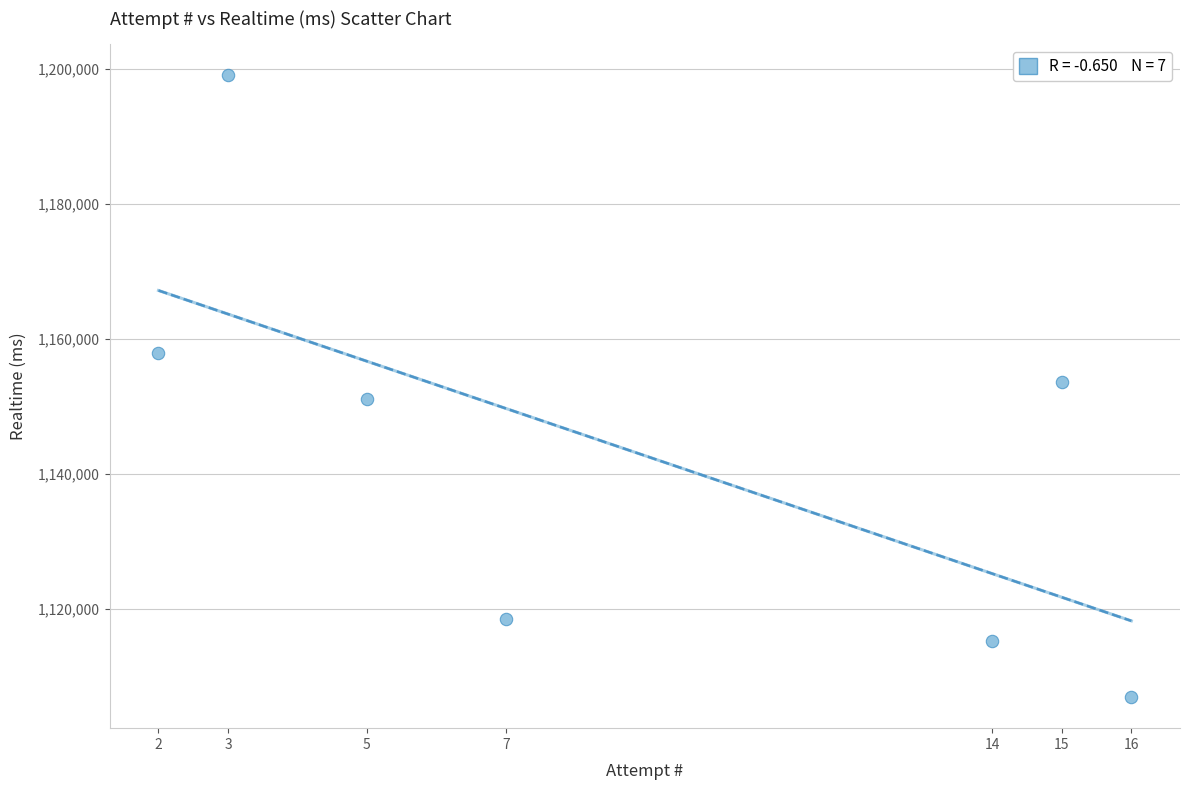

What is the average X value?

9